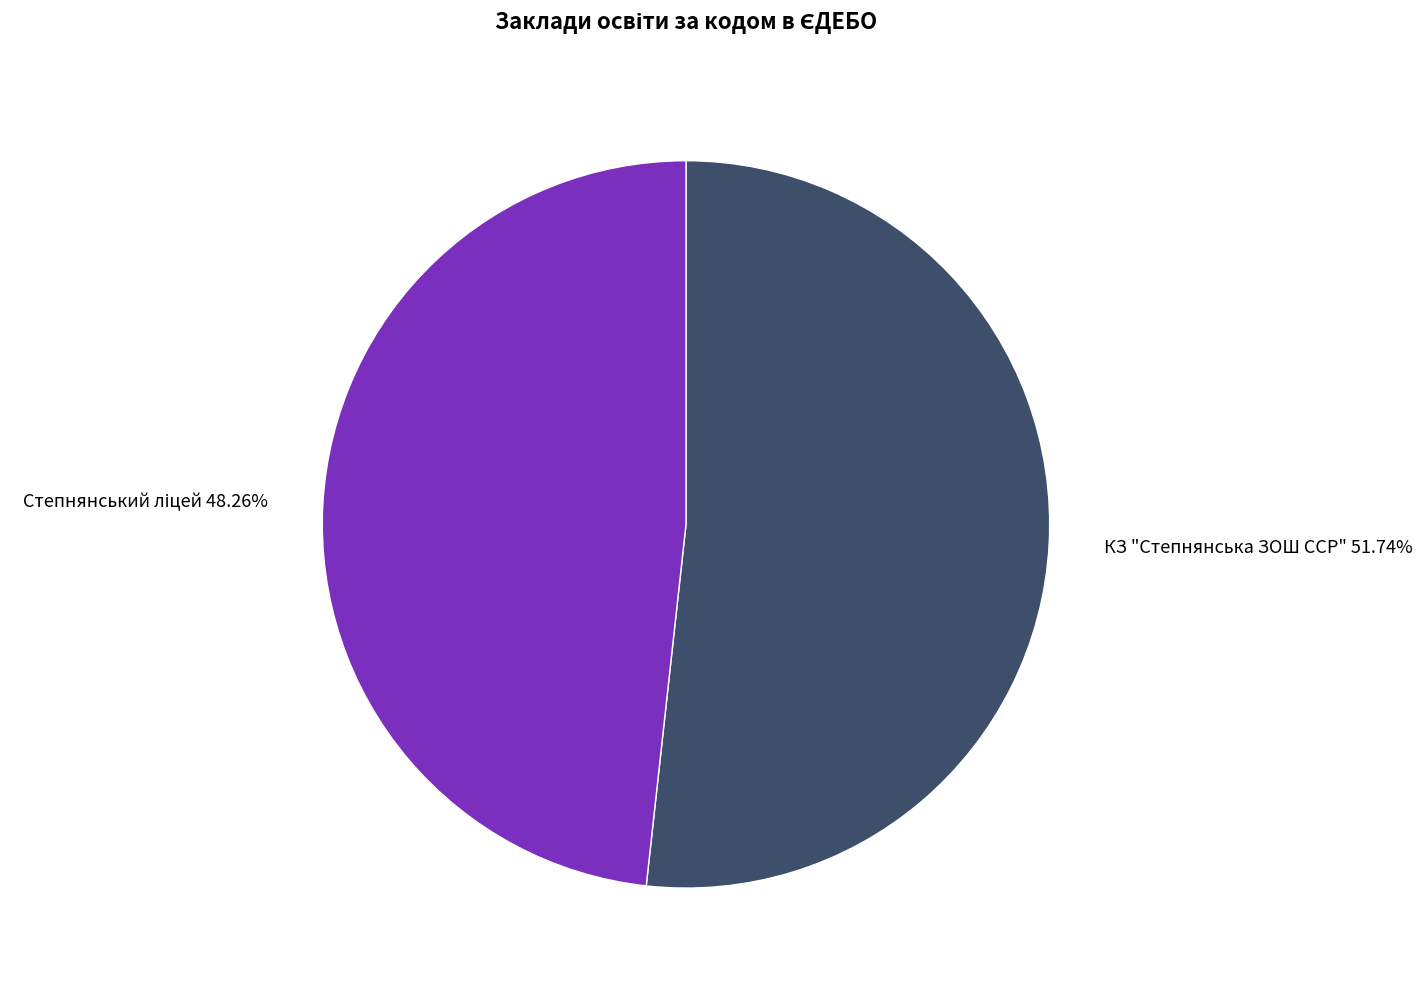

Count the number of slices in the pie.

2